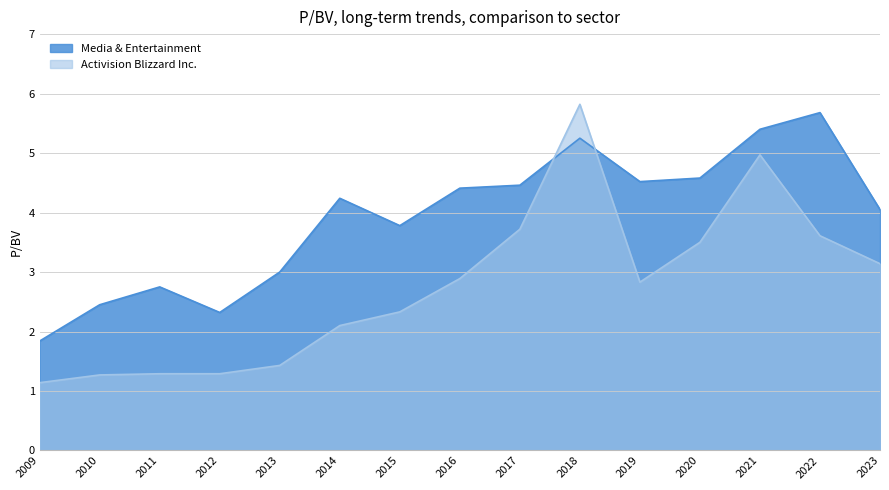

What is the sum of the Activision Blizzard Inc. values at 2021 and 2016?

7.9